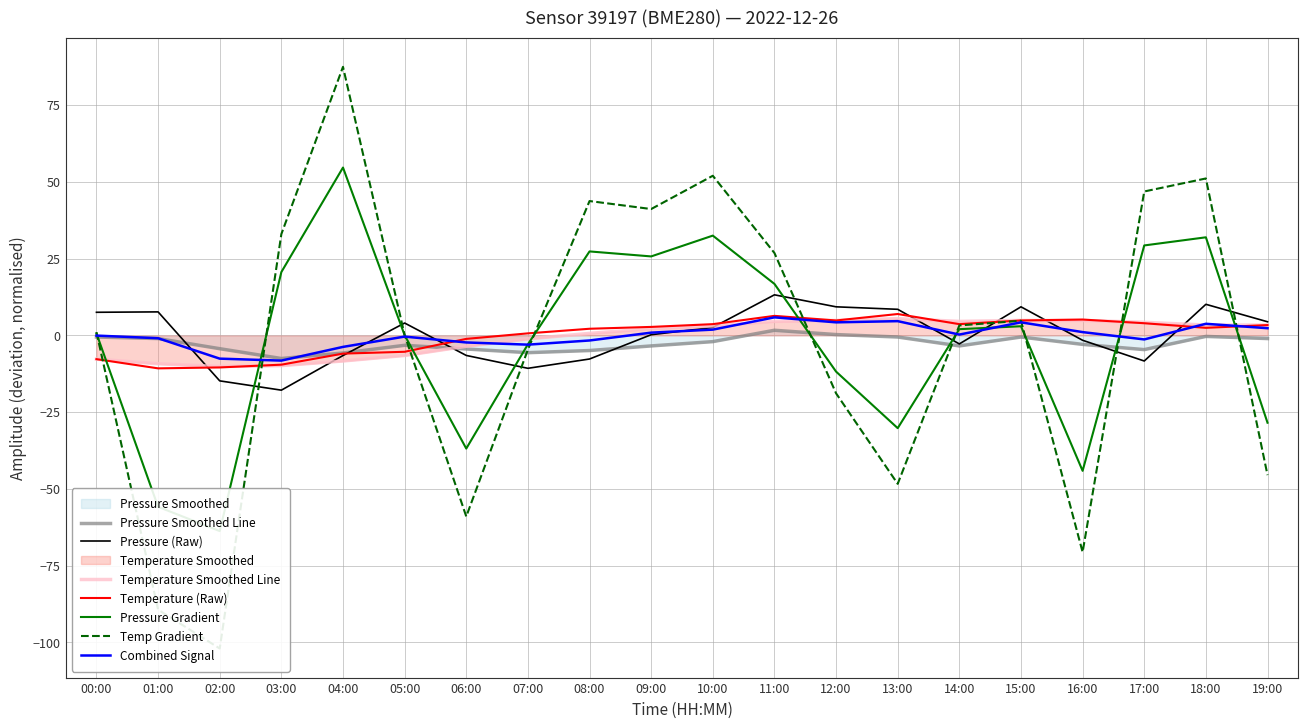

What is the value of the Temp Smoothed point at the 15th from the left?

4.6